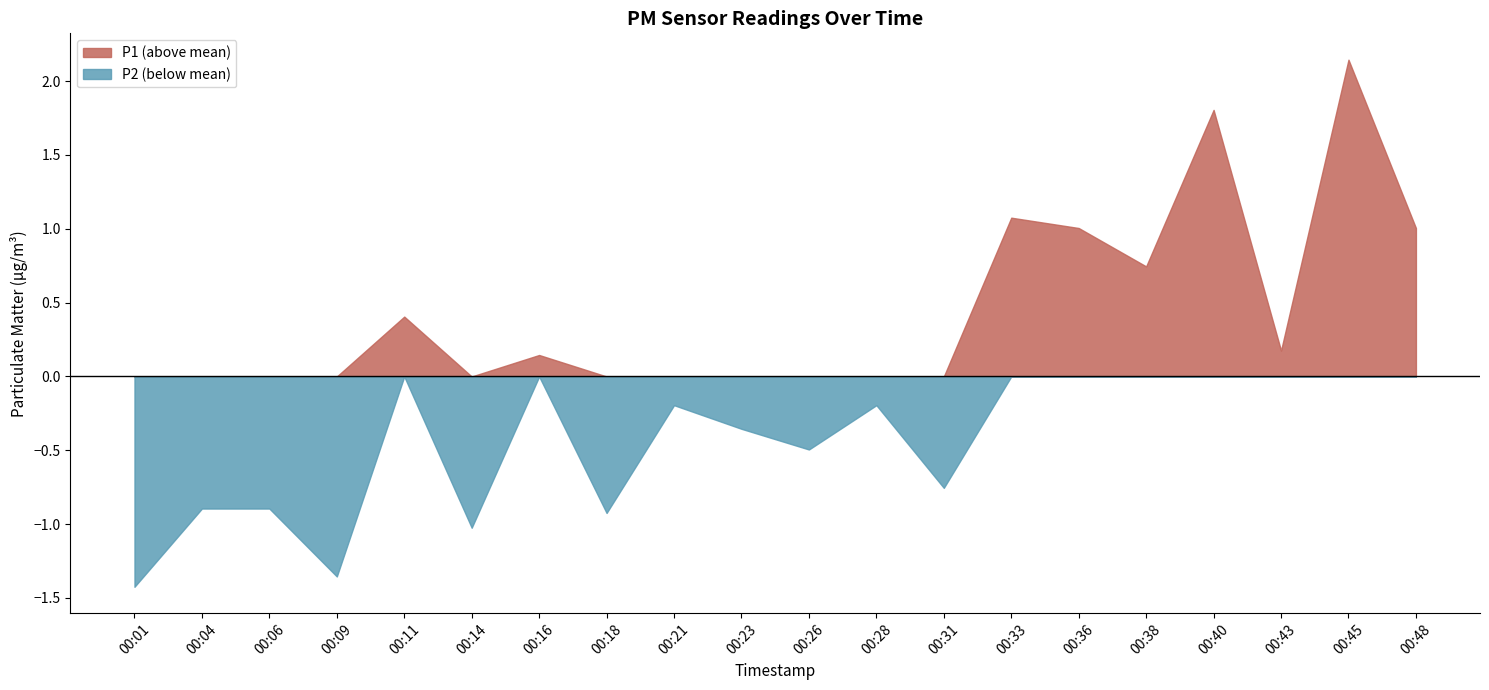

True or false: P1 has more than 0 points higher than both neighbors.

True